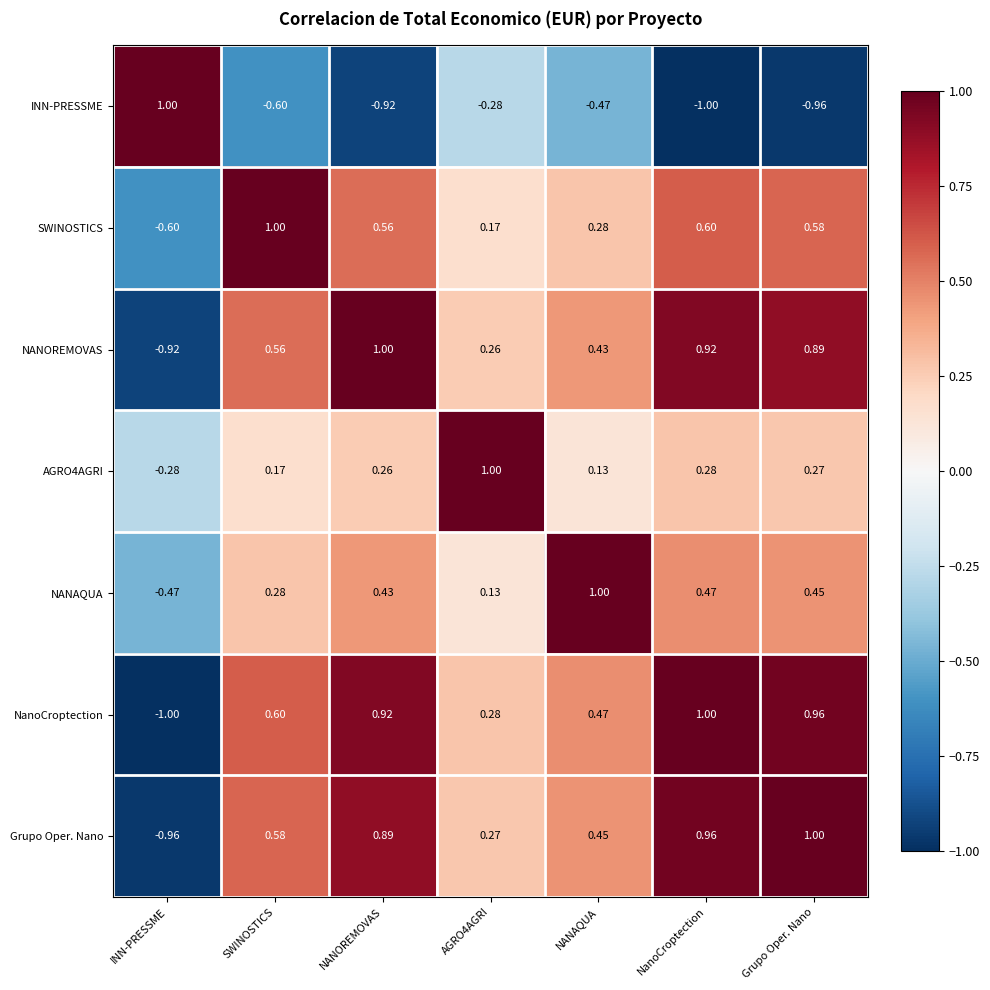

How many data points does each series have?

7